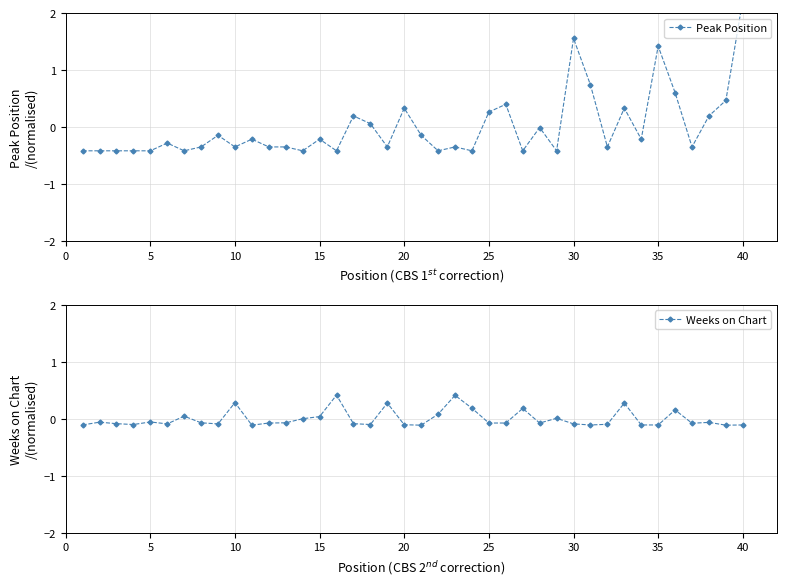

What is the maximum value for Weeks on Chart?

0.4